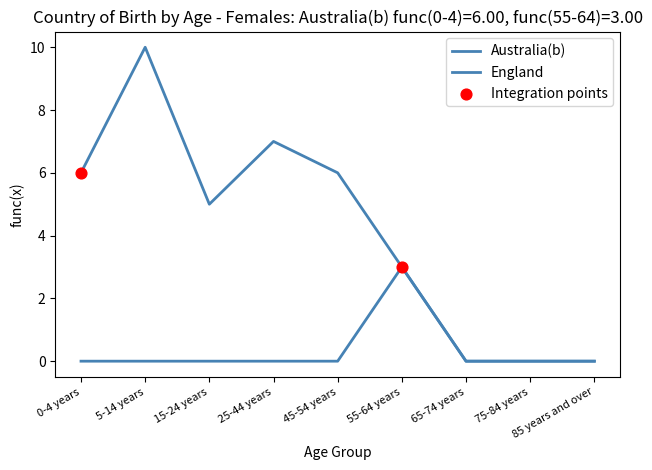

Is this an area chart (filled region under the line)?

No